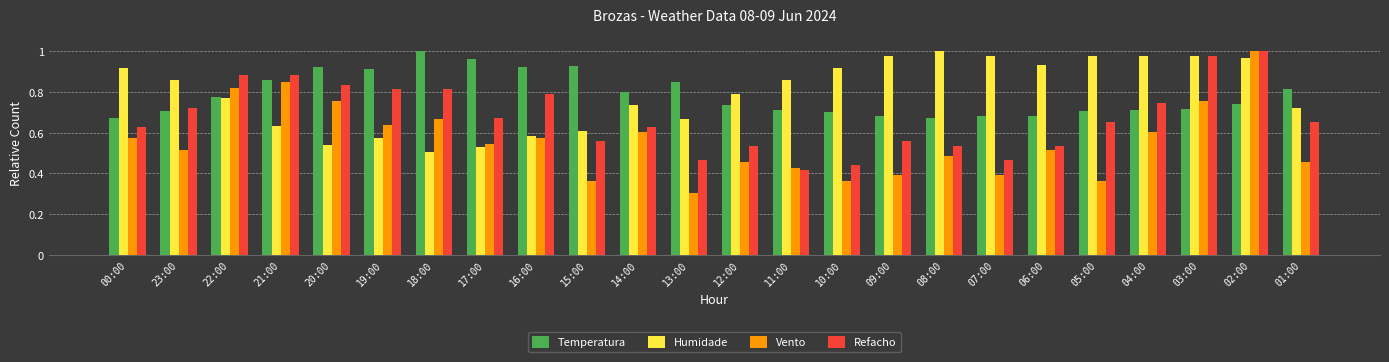

How many data points does each series have?

24